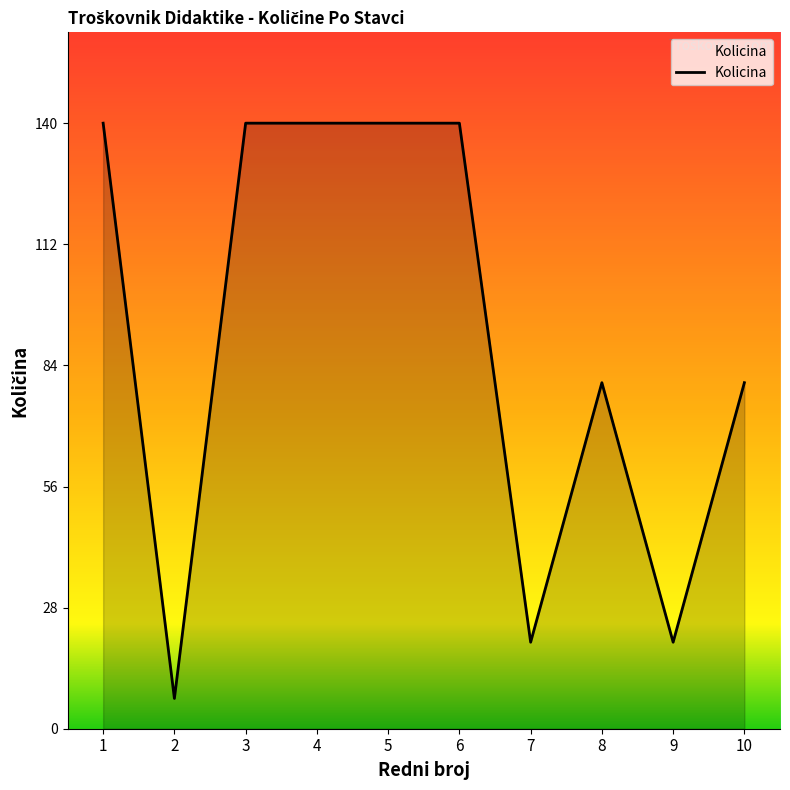

The chart shows a value of 140 at 6. True or false?

True